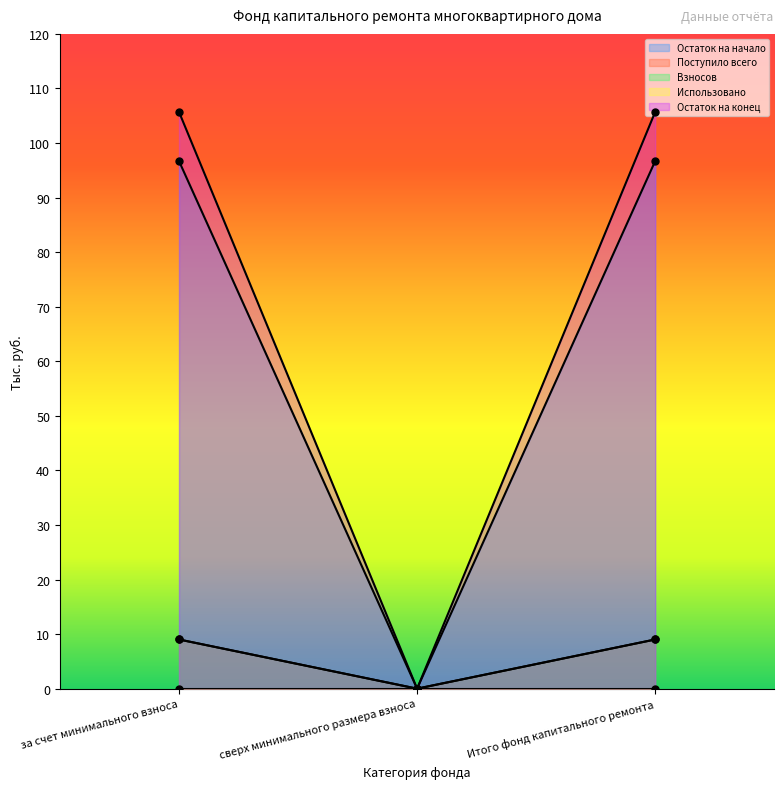

Between сверх минимального размера взноса and Итого фонд капитального ремонта, which is larger?

Итого фонд капитального ремонта